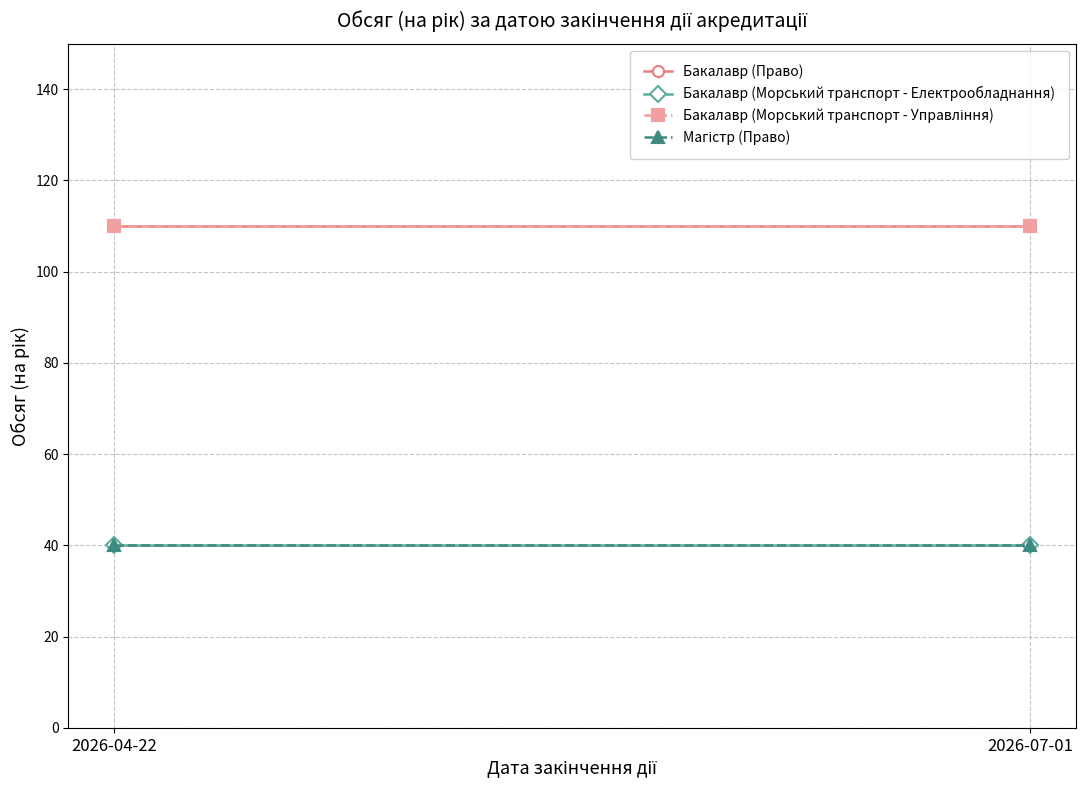

How many series are shown in this chart?

4